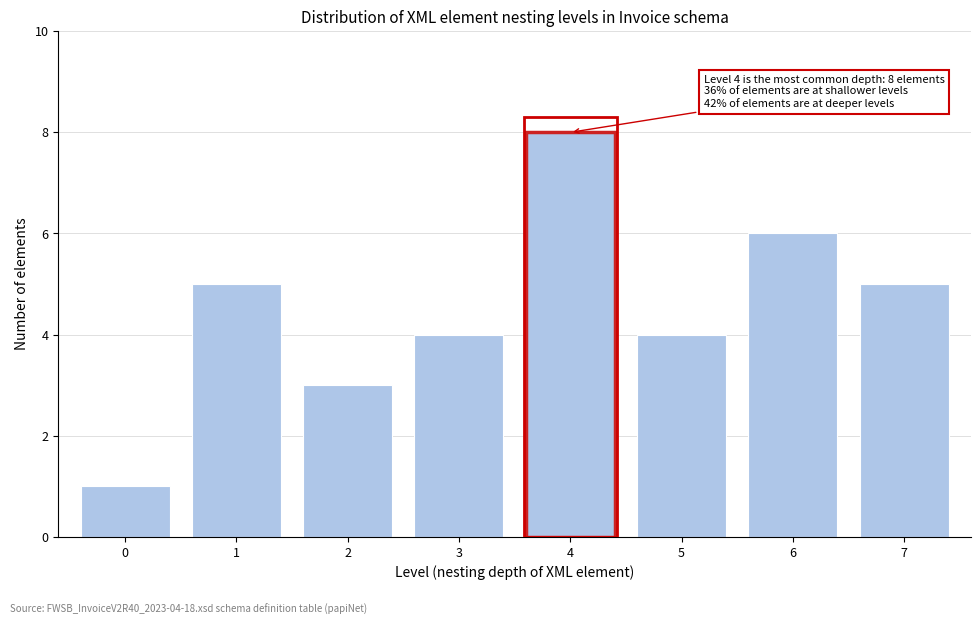

Reading left to right, list all the values displayed in this chart.

1	5	3	4	8	4	6	5